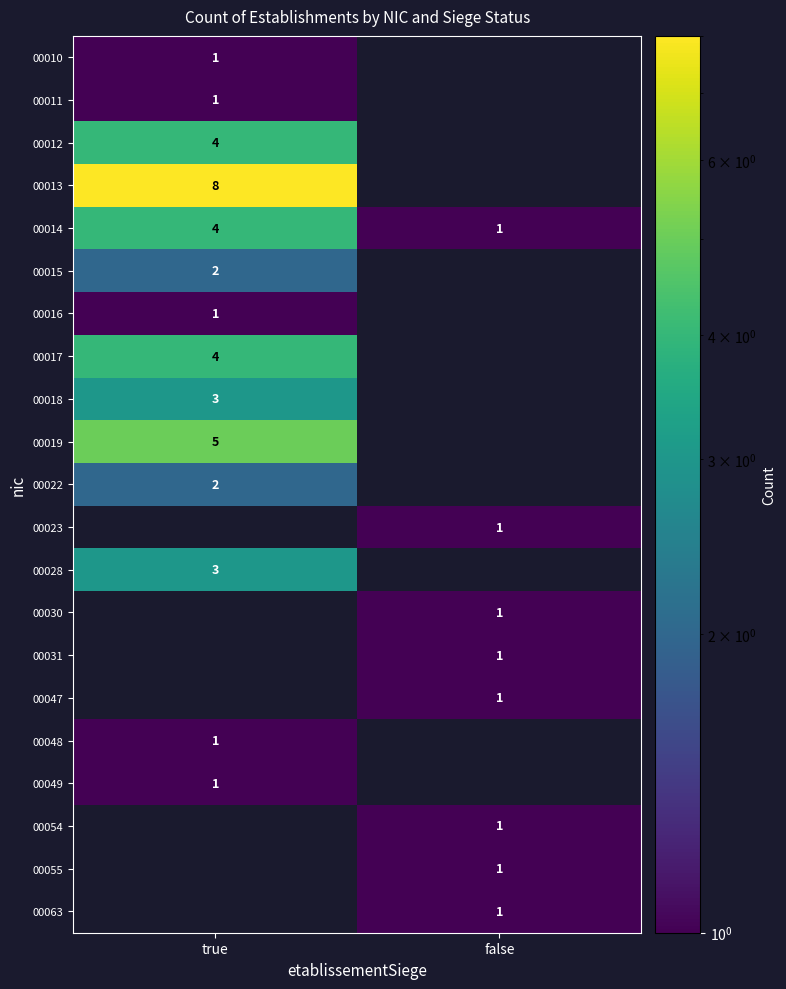

True or false: 00055 has a value of 2 at false.

False